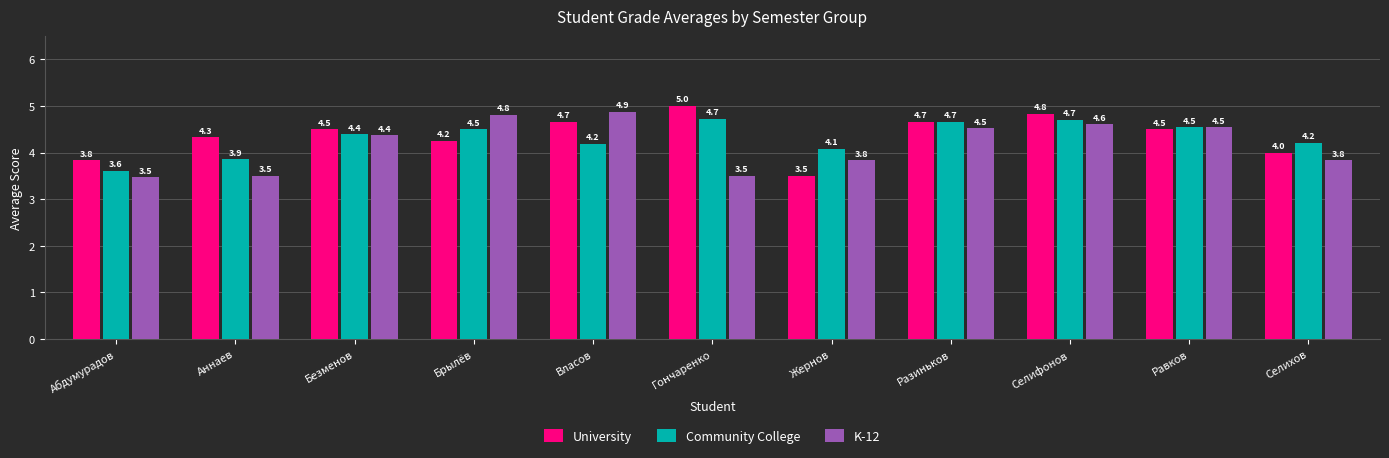

What is the difference between the maximum and minimum values in the K-12 series?

1.4